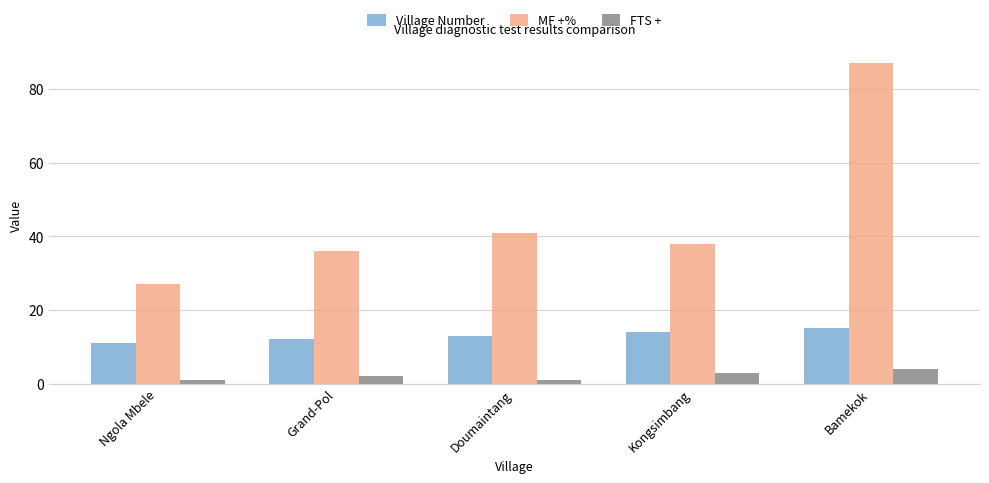

Which series has the widest spread of values?

MF +%